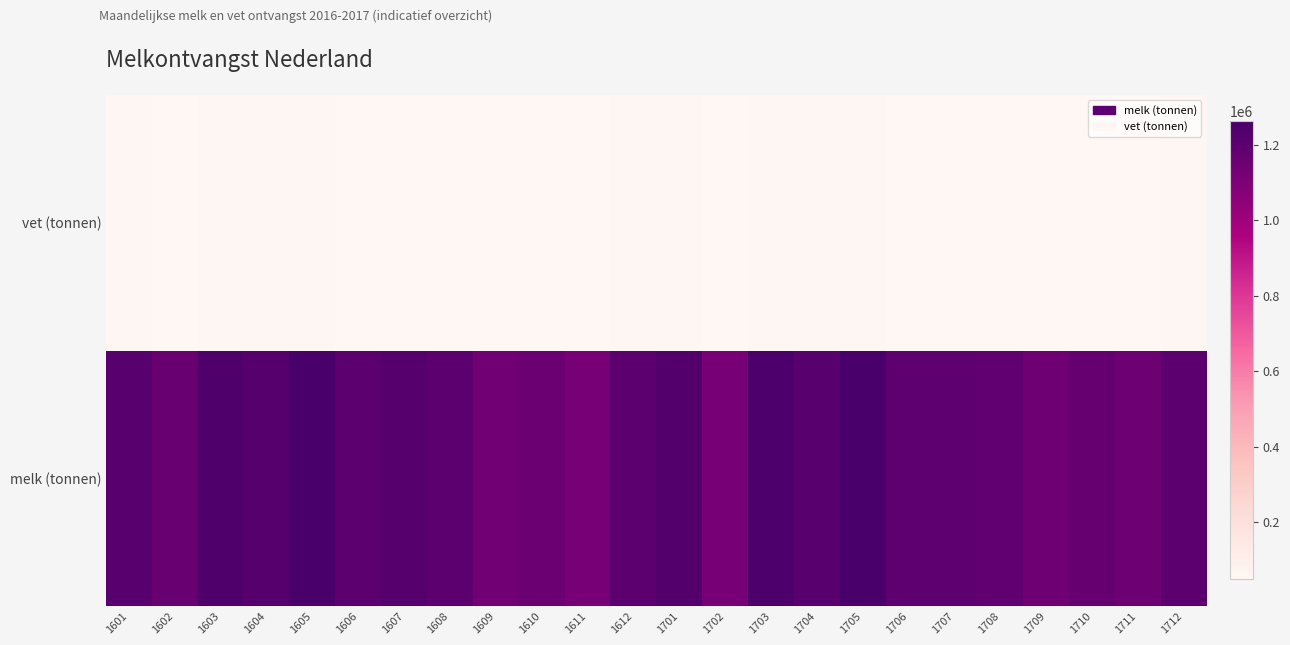

List the series in order of their overall mean, lowest first.

vet (tonnen), melk (tonnen)